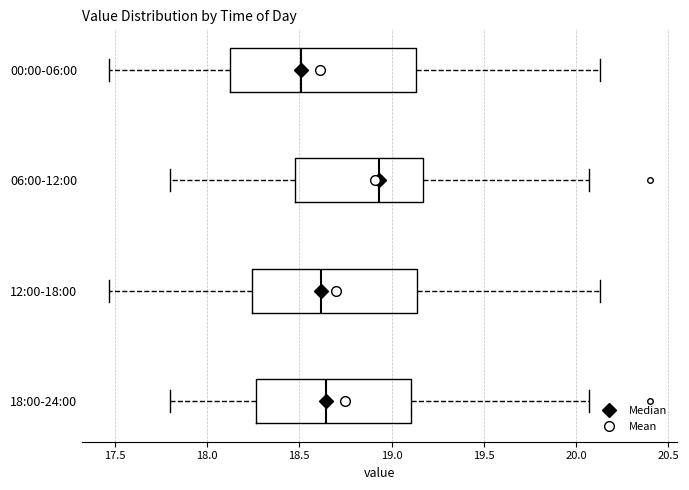

Comparing the boxes themselves (not the whiskers), which one is the widest?

00:00-06:00